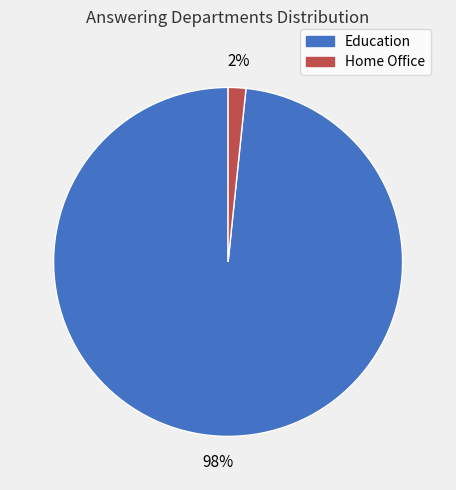

Rank the categories by value from lowest to highest.

Home Office, Education